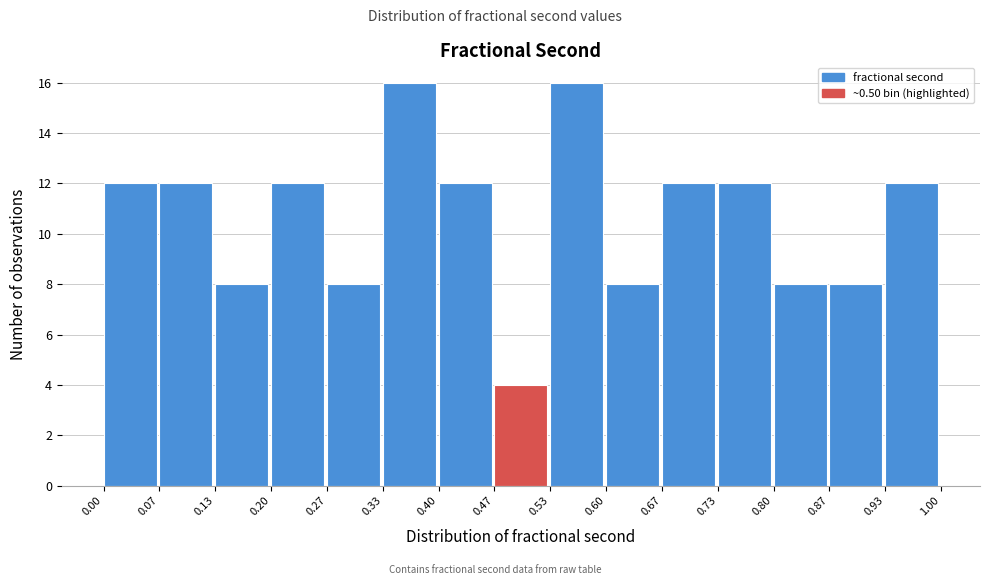

Reading left to right, transcribe this chart: for each bar, give the range it covers on the x-axis and its height. The values are not printed on the chart, so give them approximately, as read against the axis.

0.00 to 0.07: 12
0.07 to 0.13: 12
0.13 to 0.20: 8
0.20 to 0.27: 12
0.27 to 0.33: 8
0.33 to 0.40: 16
0.40 to 0.47: 12
0.47 to 0.53: 4
0.53 to 0.60: 16
0.60 to 0.67: 8
0.67 to 0.73: 12
0.73 to 0.80: 12
0.80 to 0.87: 8
0.87 to 0.93: 8
0.93 to 1.00: 12